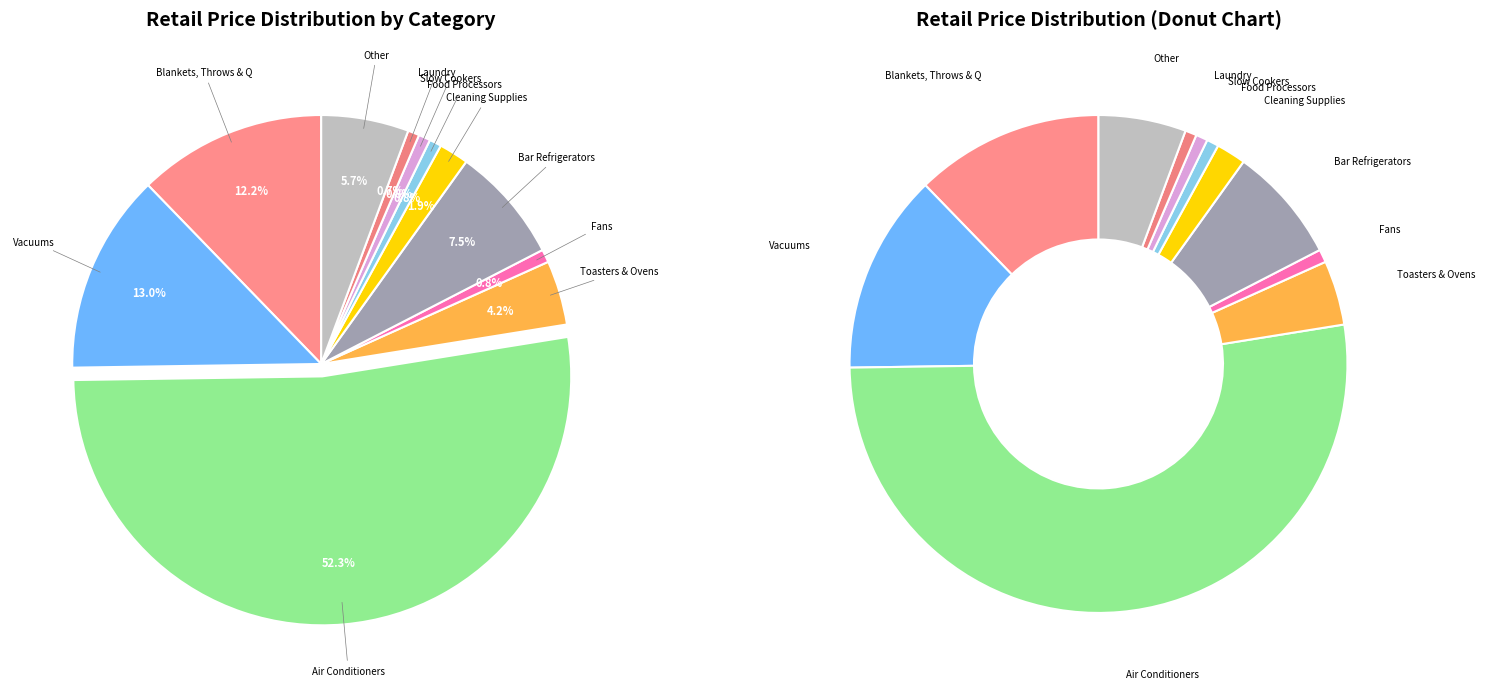

What percentage is the Other slice, to the nearest percent?

6%